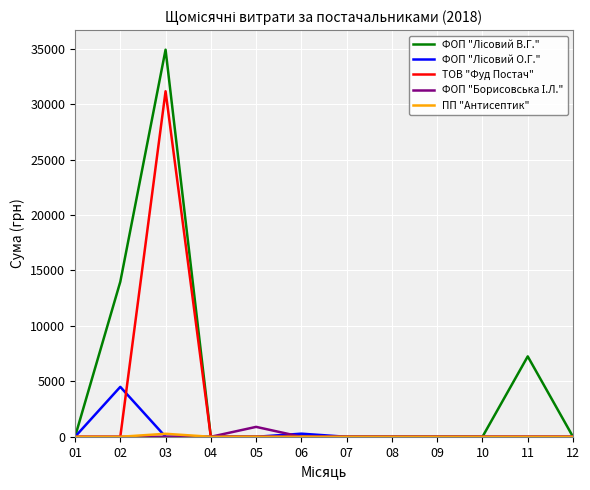

What is the greatest value displayed?

34909.5